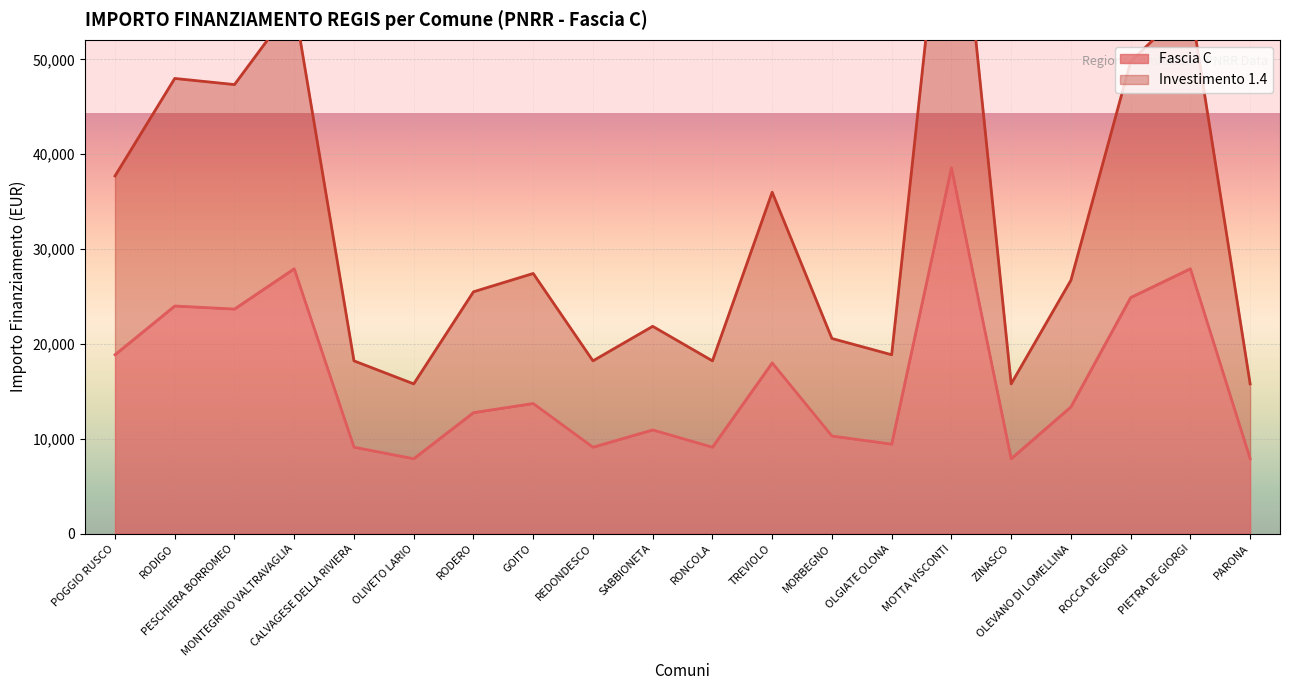

Which has a higher value, TREVIOLO or MOTTA VISCONTI?

MOTTA VISCONTI